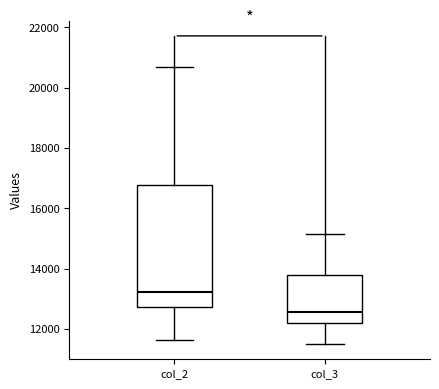

Comparing the boxes themselves (not the whiskers), which one is the tallest?

col_2